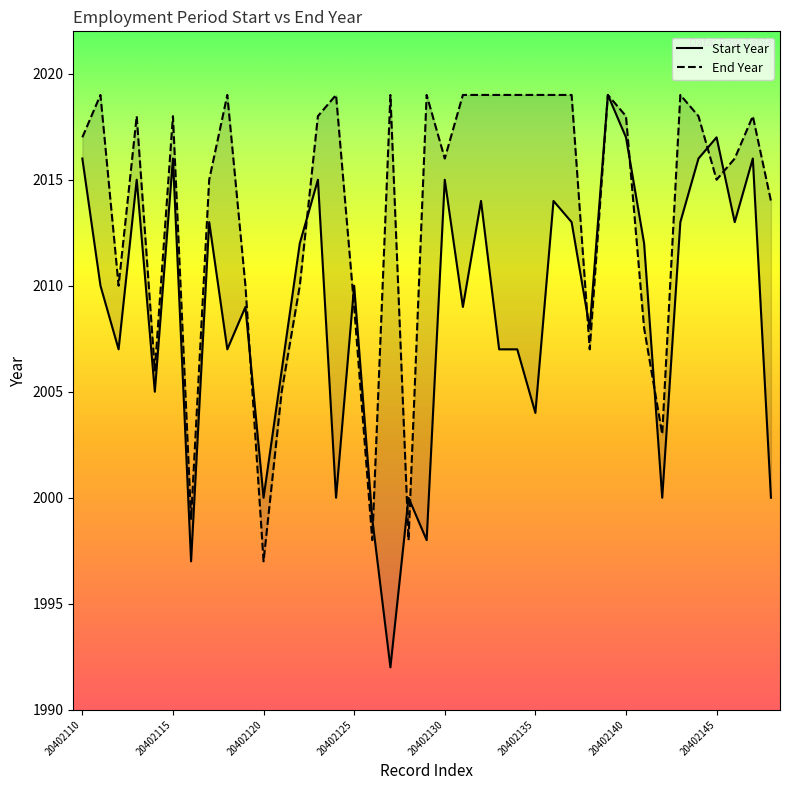

Does the chart display data point markers on the line(s)?

No